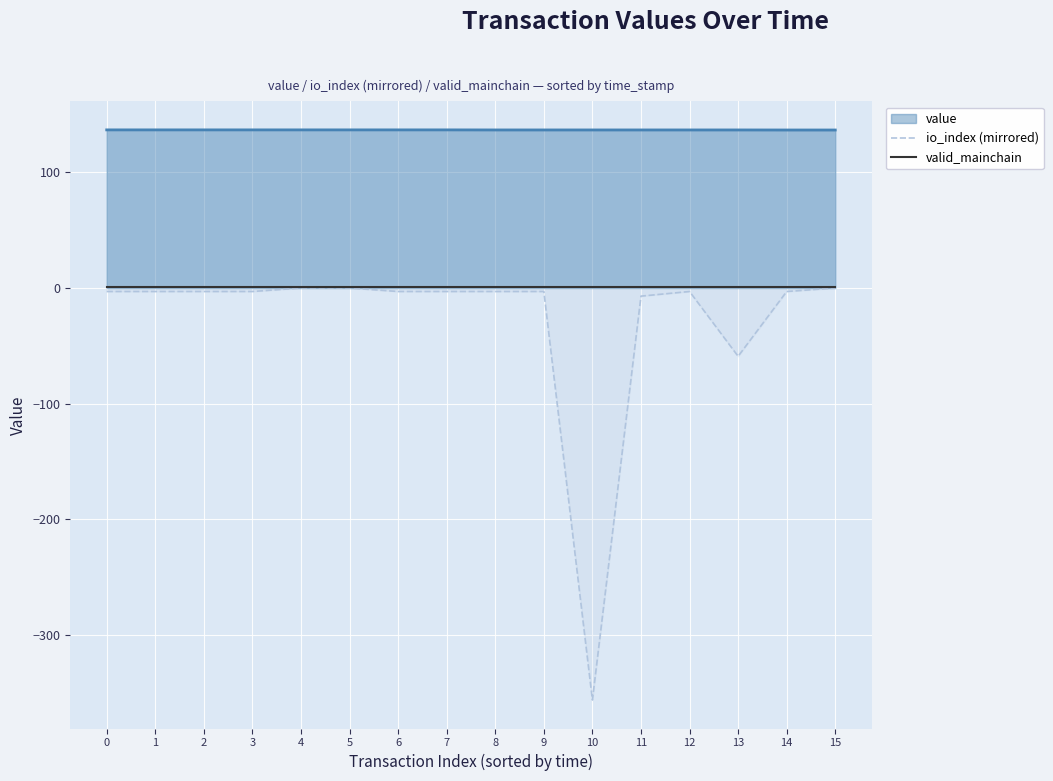

What is the lowest value of the io_index (mirrored) series?

-356.0